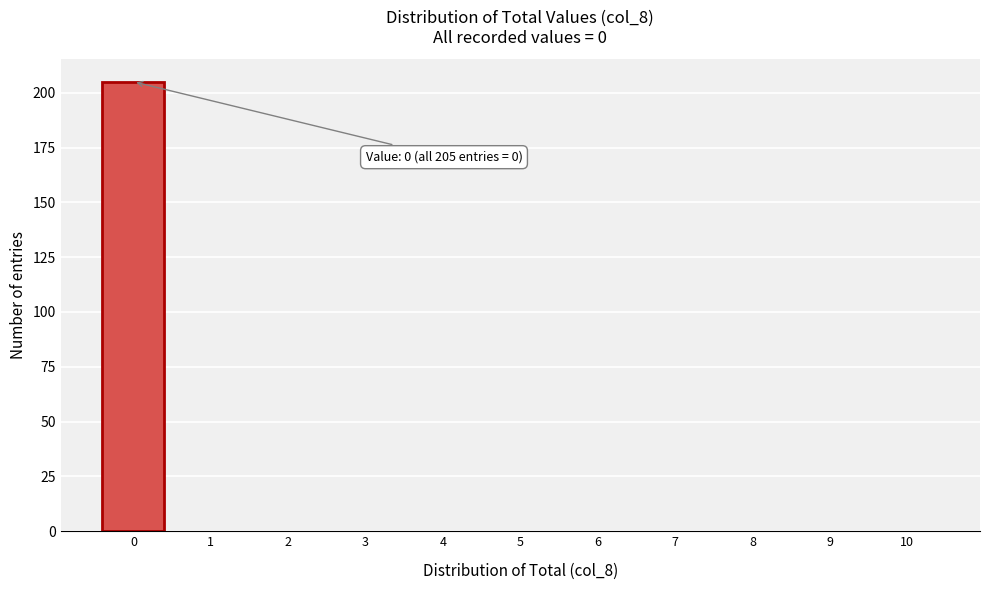

Reading left to right, list all the values displayed in this chart.

0=205	1=0	2=0	3=0	4=0	5=0	6=0	7=0	8=0	9=0	10=0